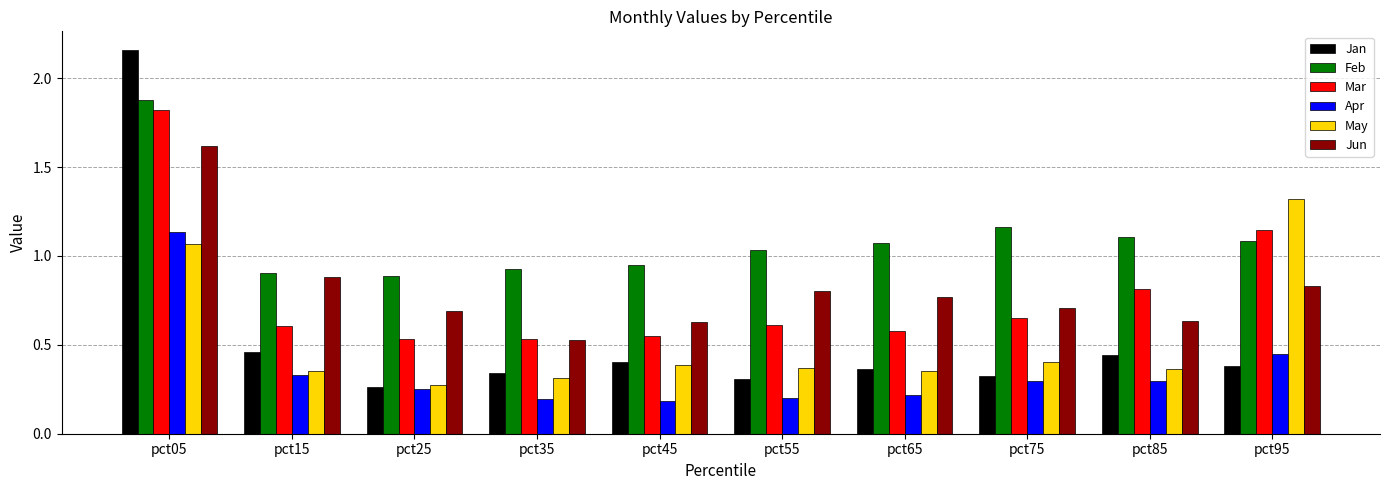

Which series changed the most between pct35 and pct55?

Jun